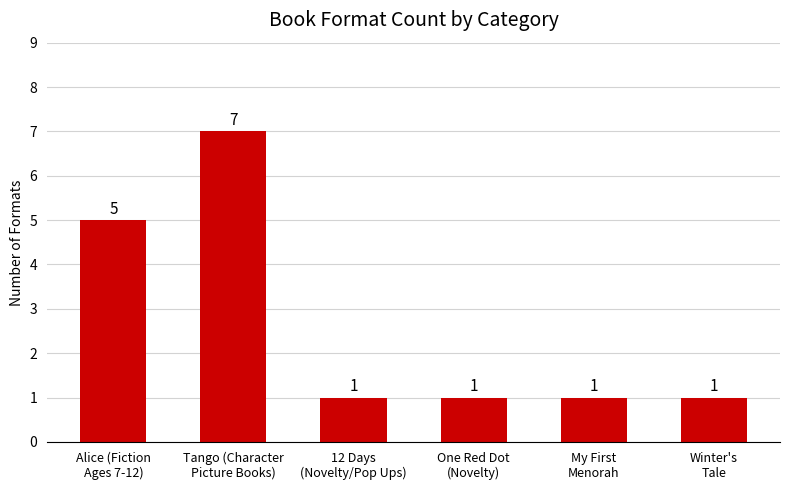

What is the greatest value displayed?

7